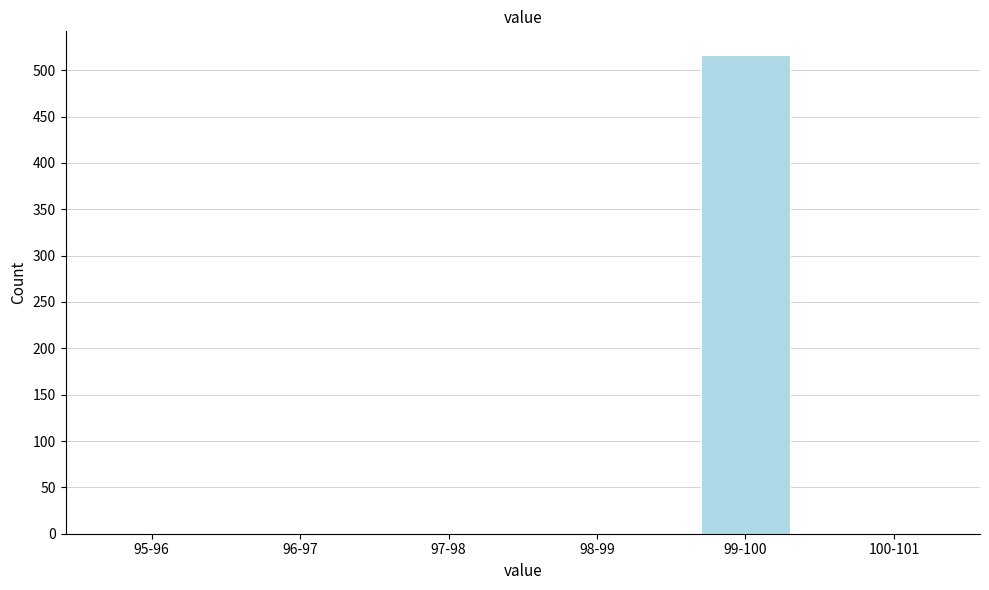

Reading right to left, list all the values displayed in this chart.

100-101=0	99-100=517	98-99=0	97-98=0	96-97=0	95-96=0